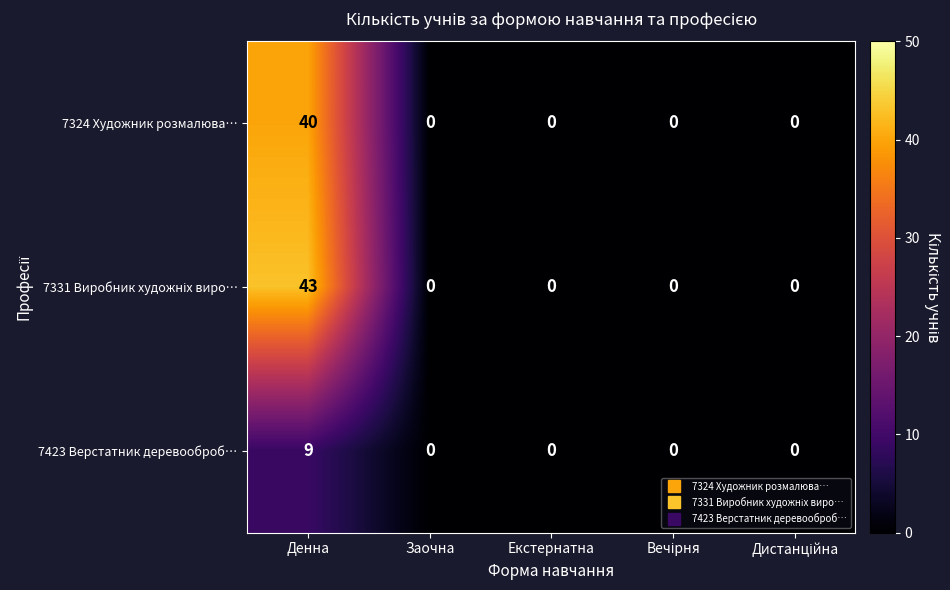

What is the difference between the maximum and minimum values in the 7423 Верстатник деревооброб… series?

9